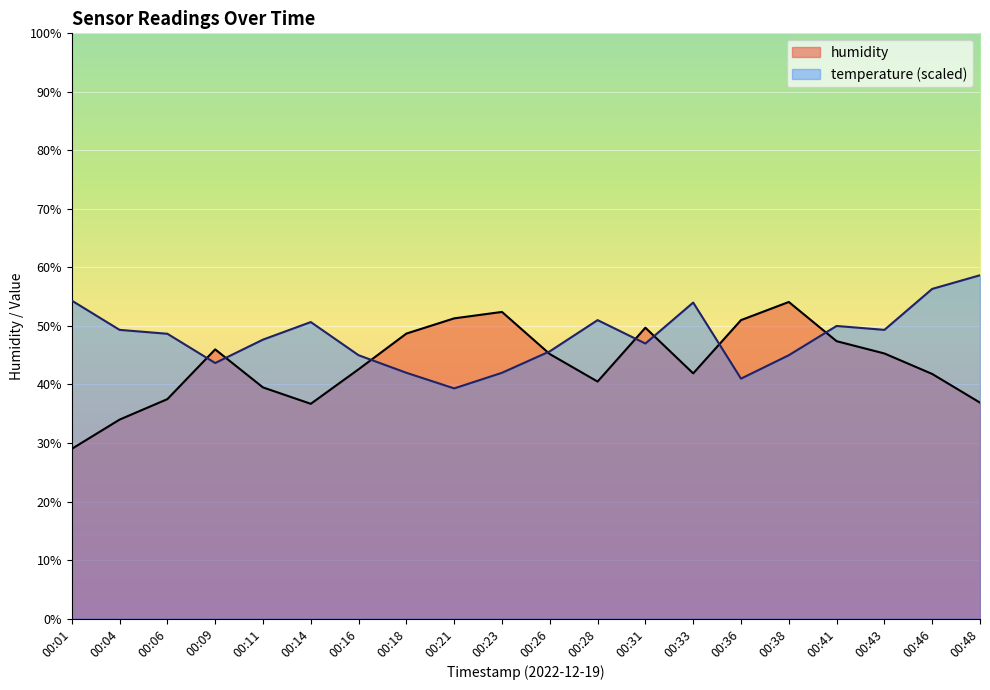

What is the minimum value for humidity?

82.9